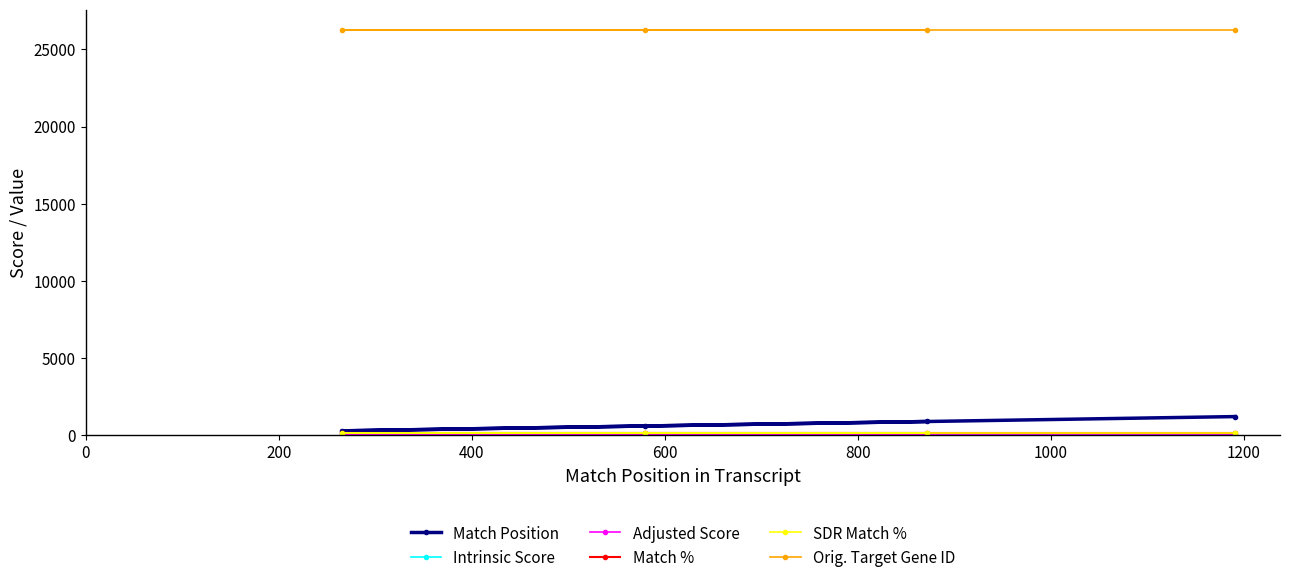

What is the spread (max minus min) of values at 600?

26271.2